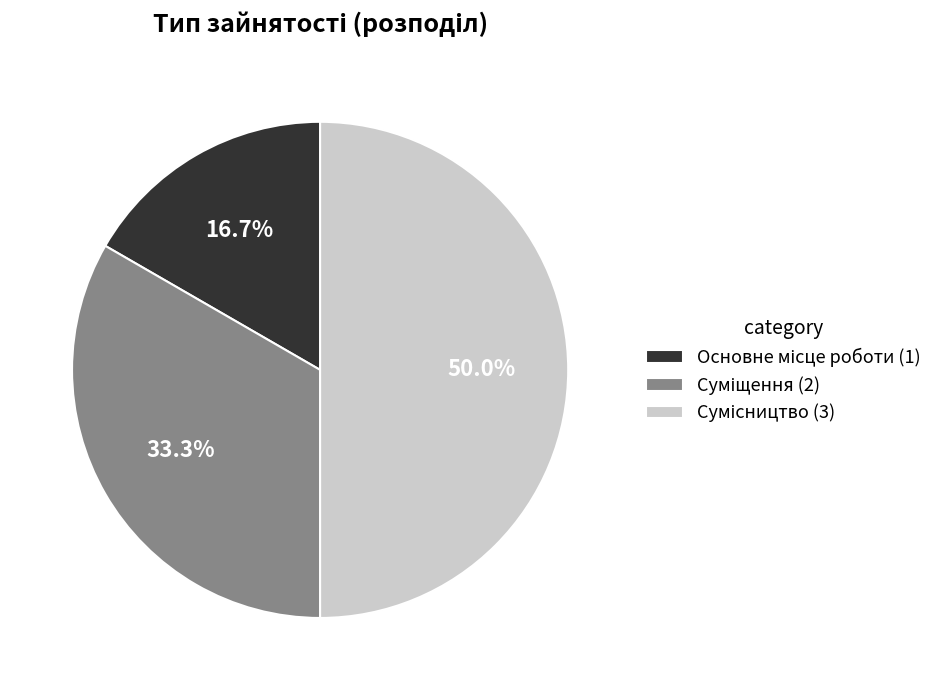

The Суміщення slice represents 44% of the pie. True or false?

False